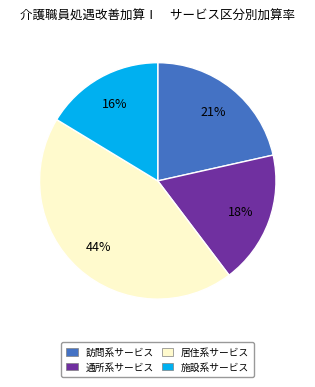

Does 通所系サービス represent more than half of the total?

No